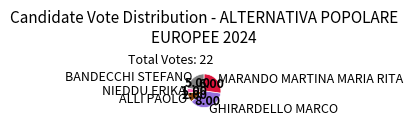

Does ALLI PAOLO account for over 50% of the chart?

No